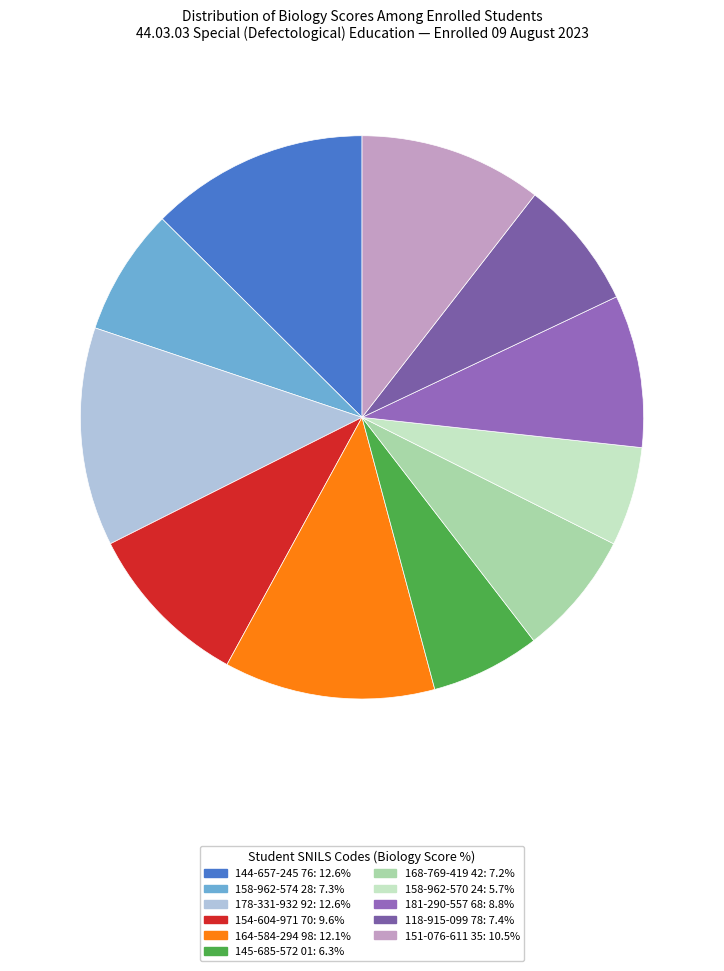

How many segments does this pie chart have?

11